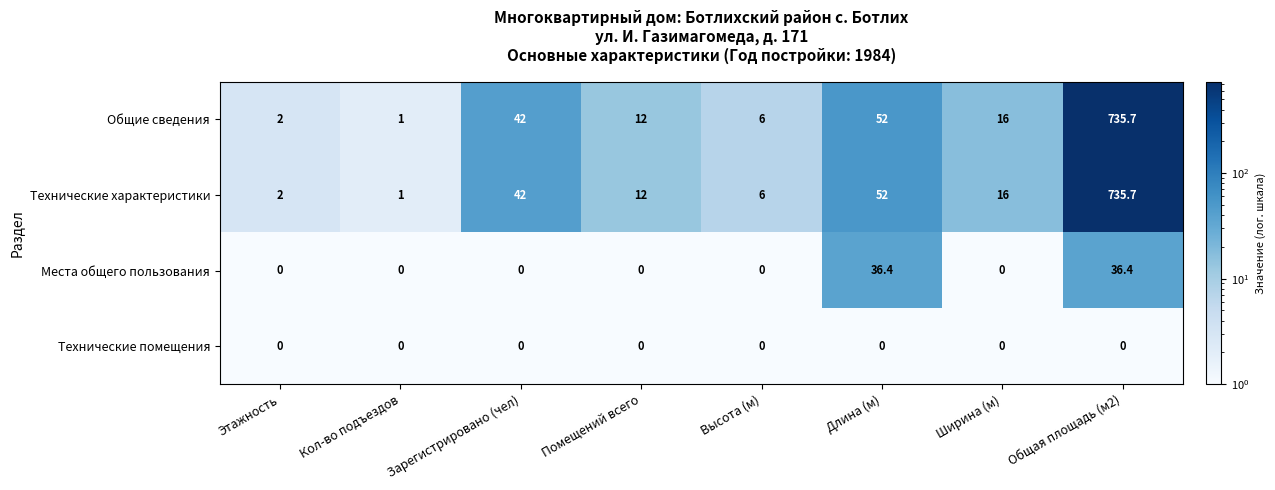

True or false: Общие сведения has a value of 2.0 at Этажность.

True